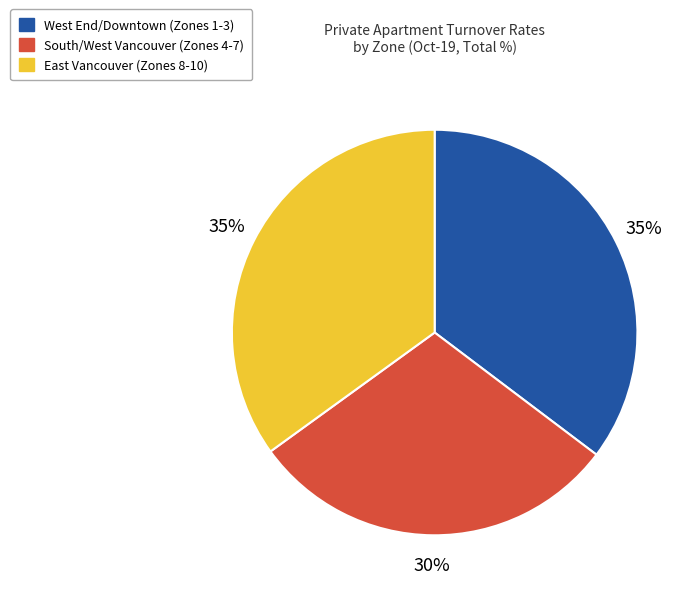

How many slices are in this pie chart?

3